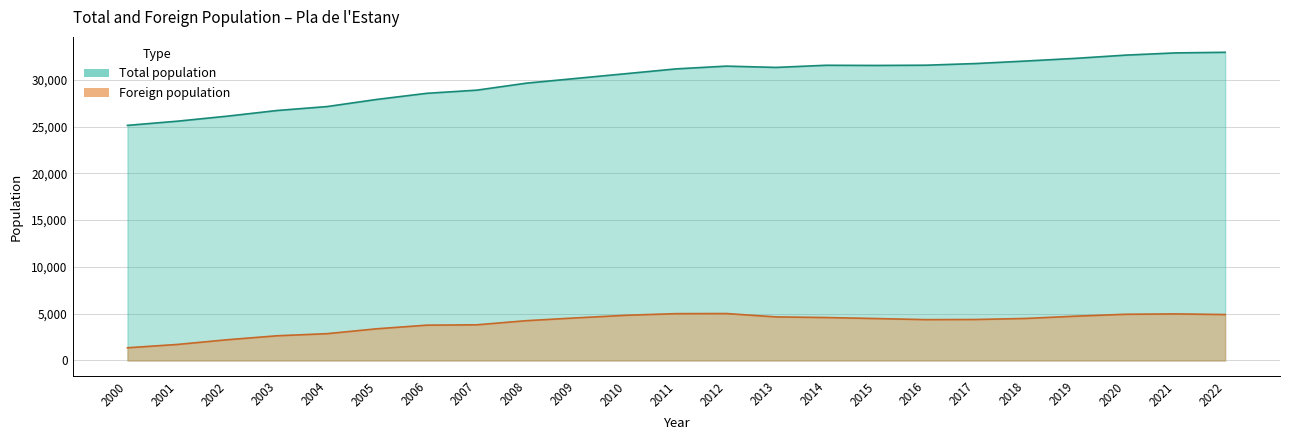

What is the total value across all series at 2018?

36497